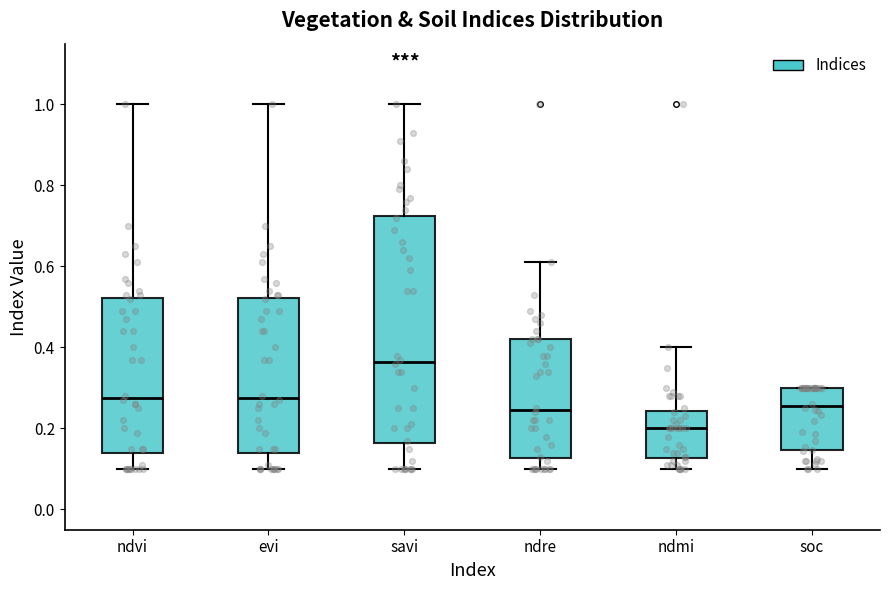

Reading left to right, read every box against the y-axis: the position of its median line, the range the box covers, and the ends of its whiskers. The values are not printed on the chart, so give them approximately, as read against the axis.

ndvi: median 0.28, box 0.14 to 0.52, whiskers 0.10 to 1.00
evi: median 0.28, box 0.14 to 0.52, whiskers 0.10 to 1.00
savi: median 0.36, box 0.16 to 0.72, whiskers 0.10 to 1.00
ndre: median 0.24, box 0.12 to 0.42, whiskers 0.10 to 0.62
ndmi: median 0.20, box 0.12 to 0.24, whiskers 0.10 to 0.40
soc: median 0.26, box 0.14 to 0.30, whiskers 0.10 to 0.30